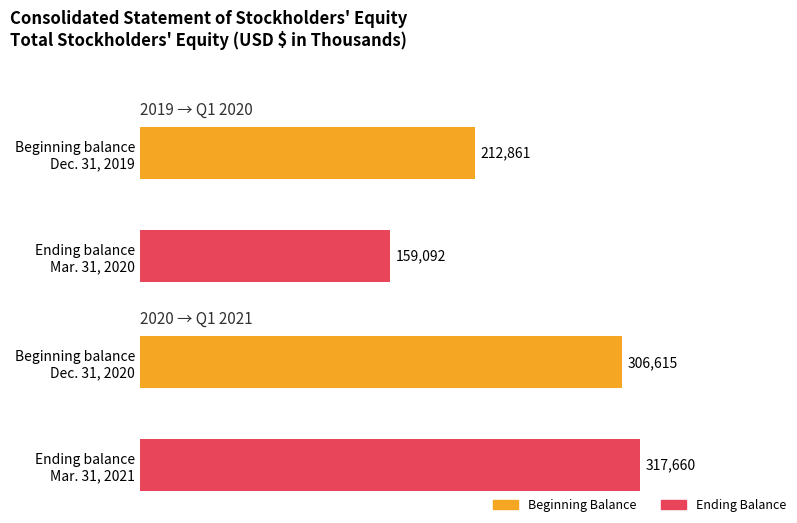

What is the sum of all values?

996228